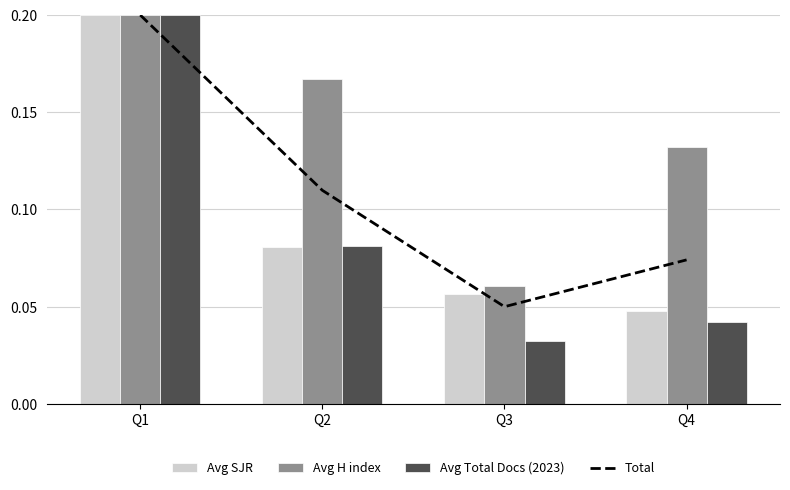

The value of Avg H index at Q3 is 0.1. True or false?

False